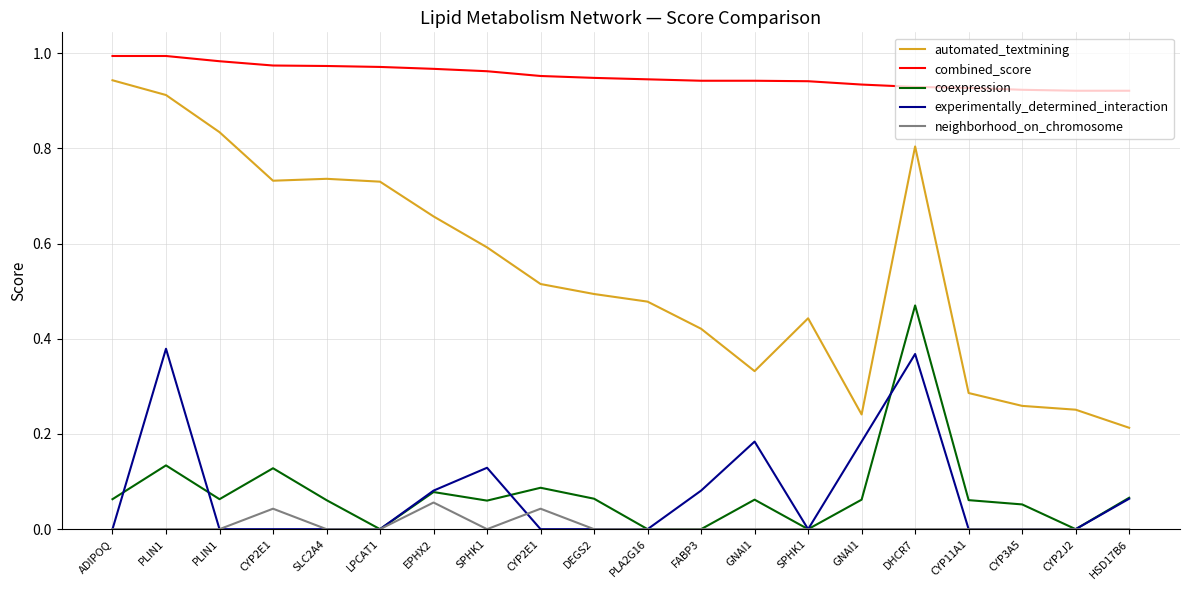

True or false: automated_textmining and combined_score cross at least once.

False